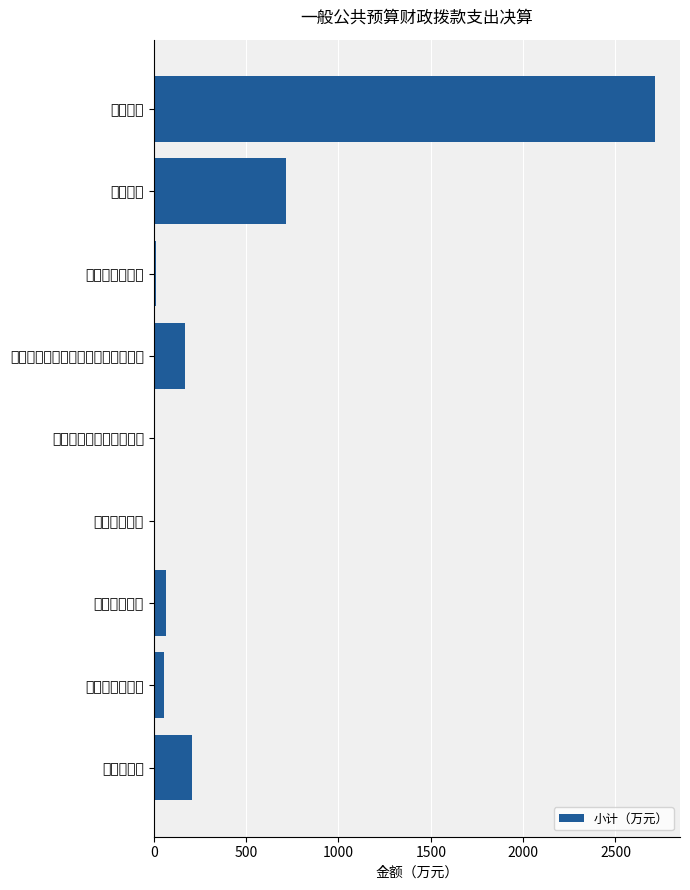

What is the average value?

438.7